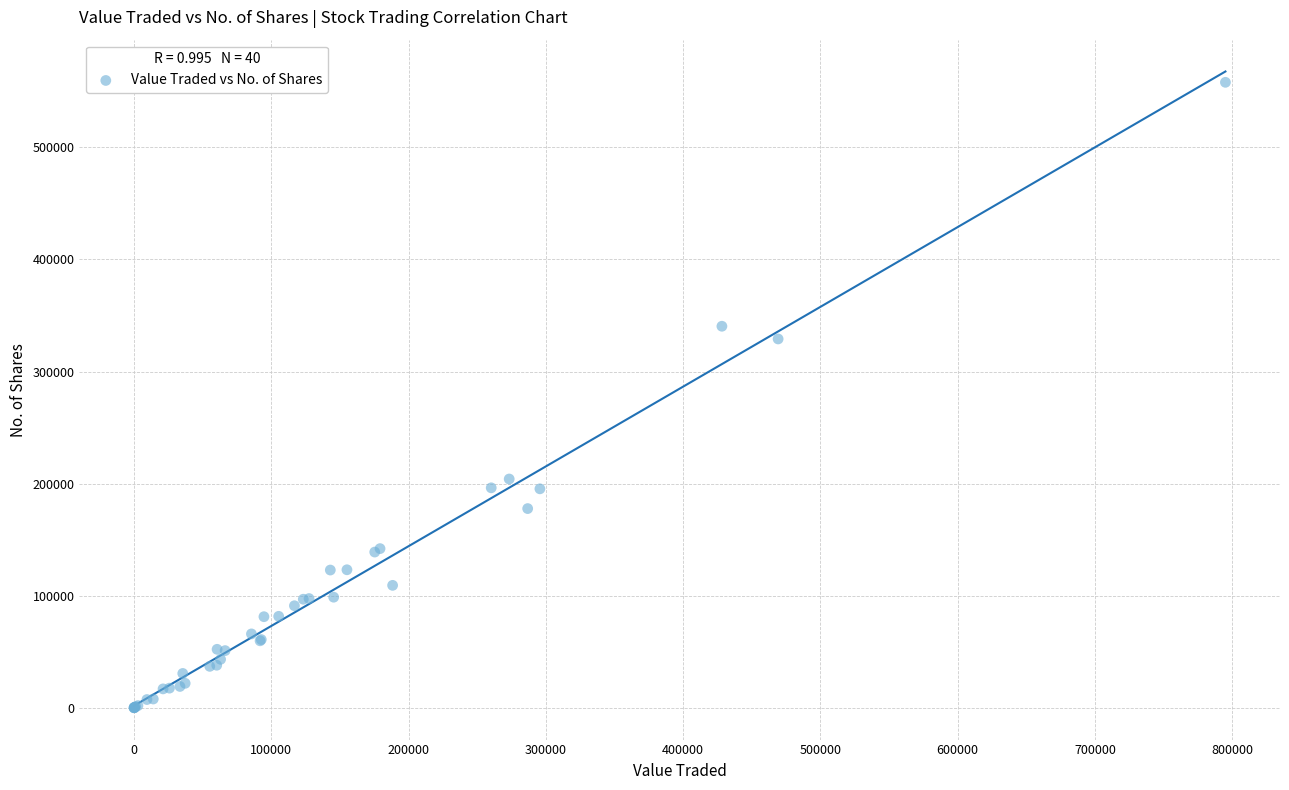

What Y value in the scatter plot is closest to 279018?

329061